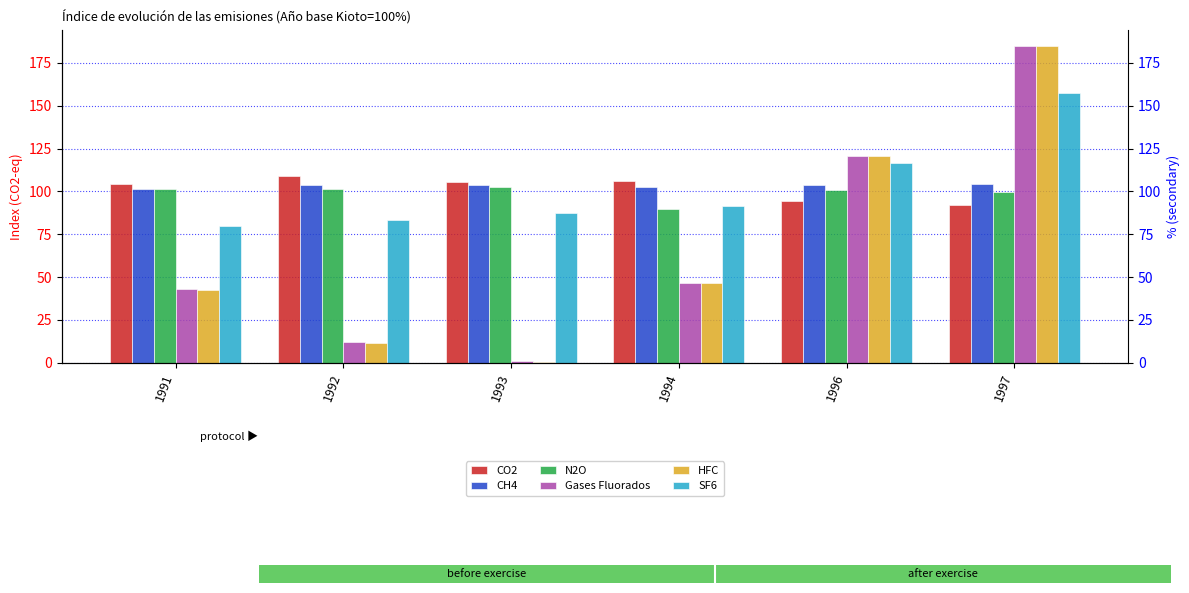

The value of N2O at 1997 is 26.8. True or false?

False